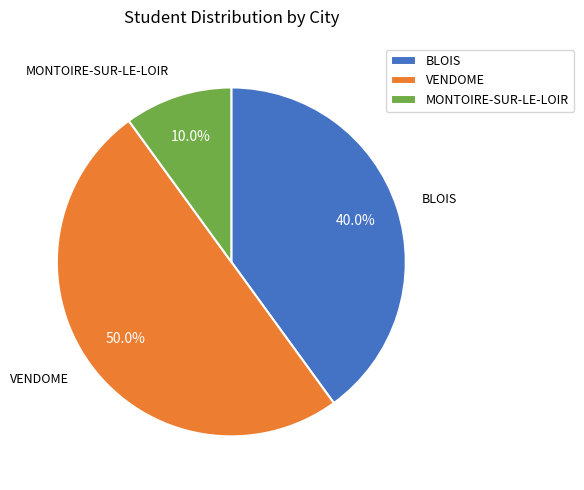

How many slices are in this pie chart?

3